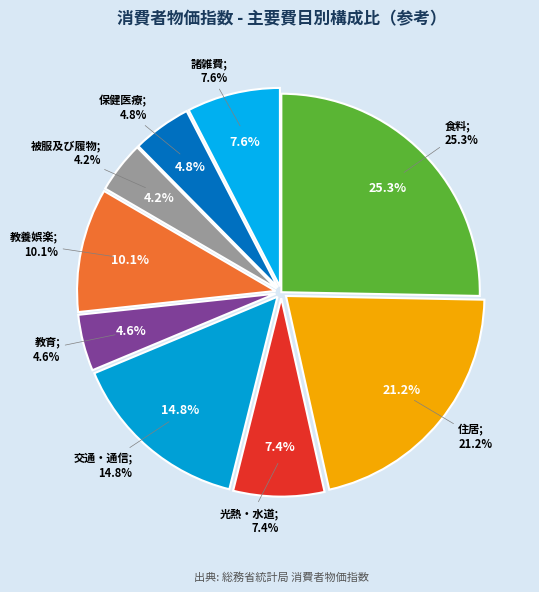

To the nearest percent, what percentage of the pie is 被服及び履物?

4%